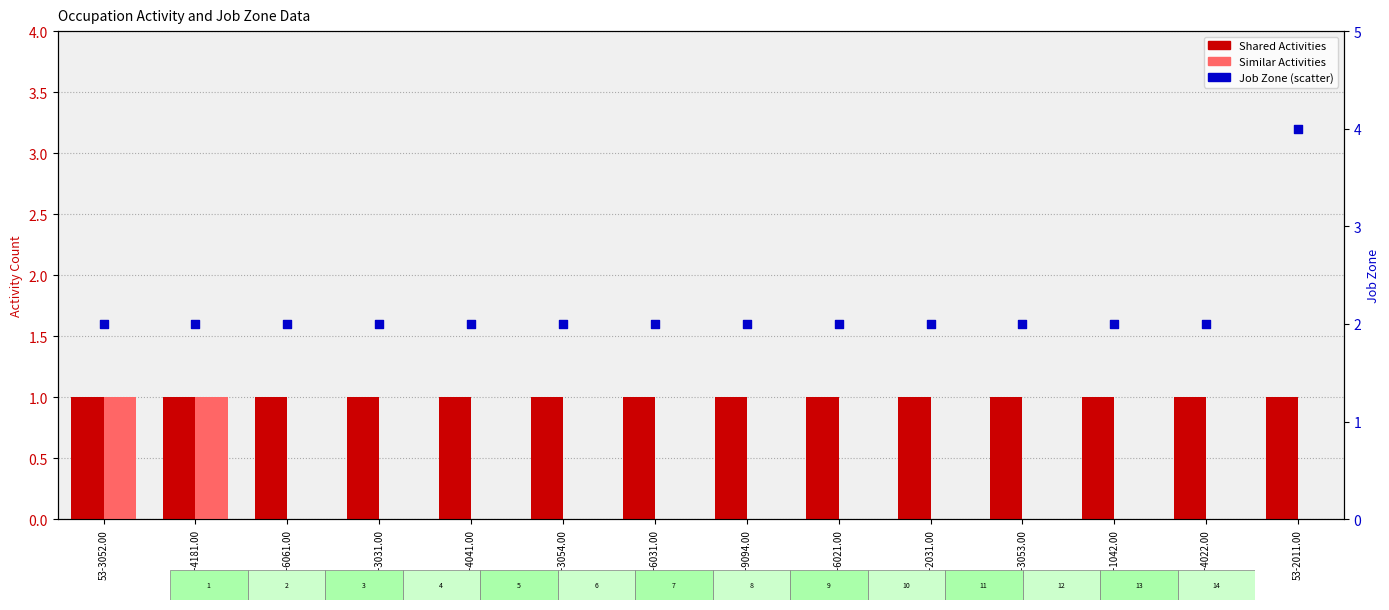

At how many categories does at least one series exceed 0?

14